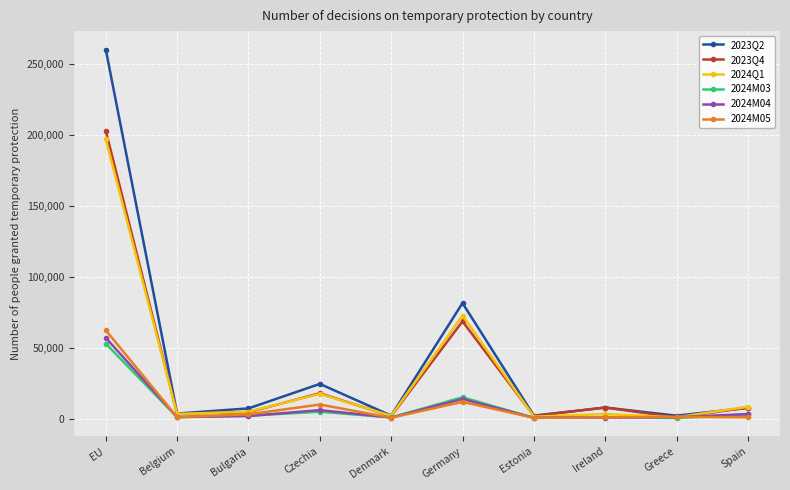

True or false: 2023Q4 has more than 0 points higher than both neighbors.

True